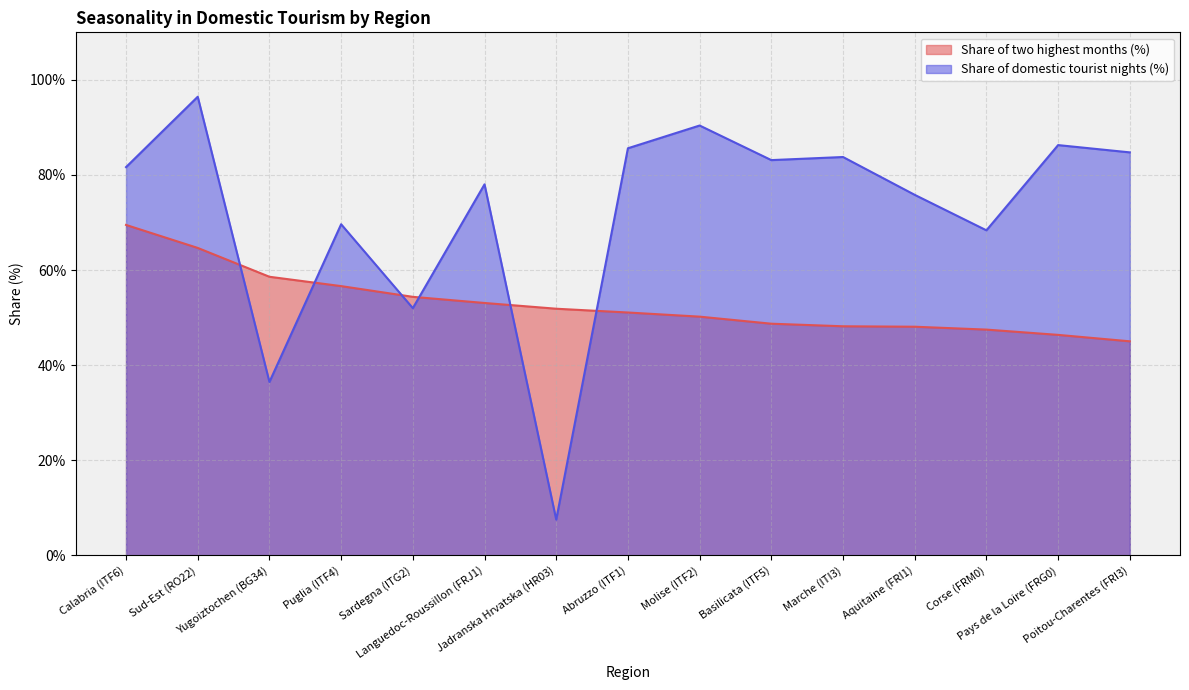

How many data points does each series have?

15